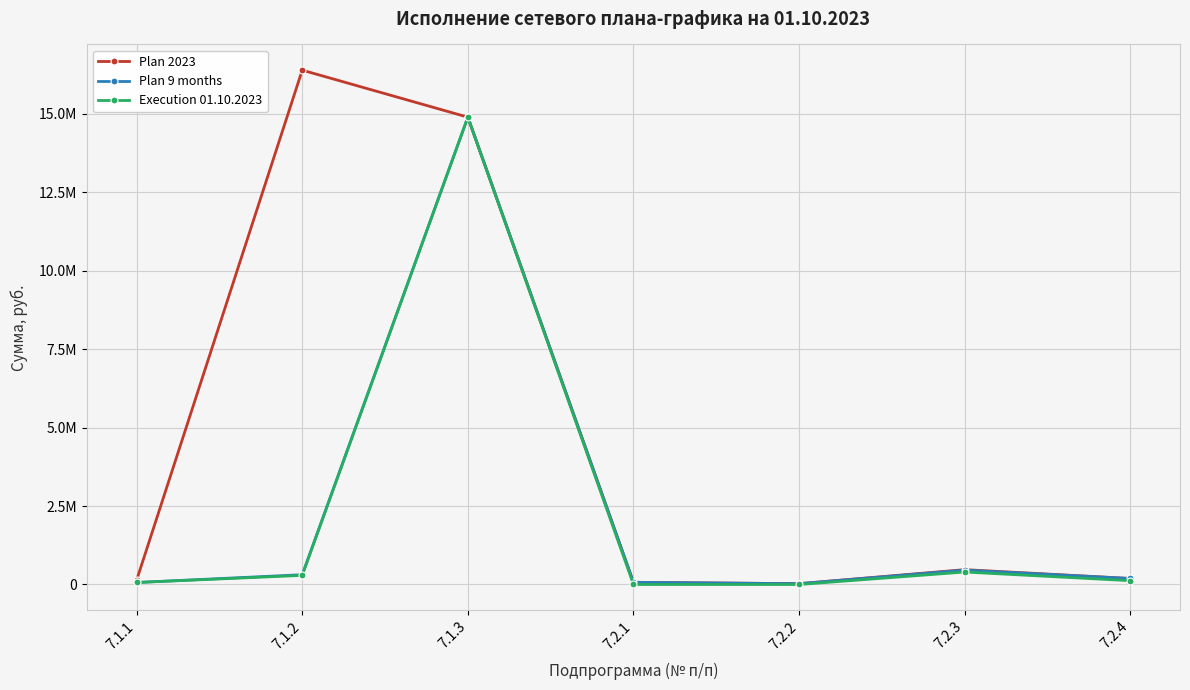

At which label does Plan 9 months first exceed 191257?

7.1.2